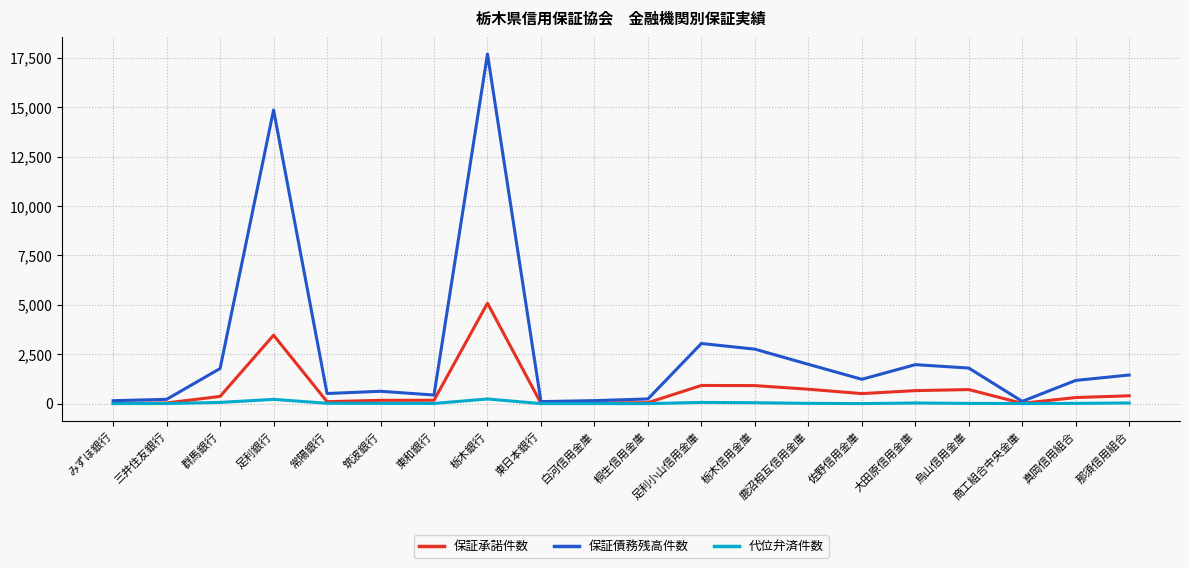

Which category has the highest value across all series?

栃木銀行